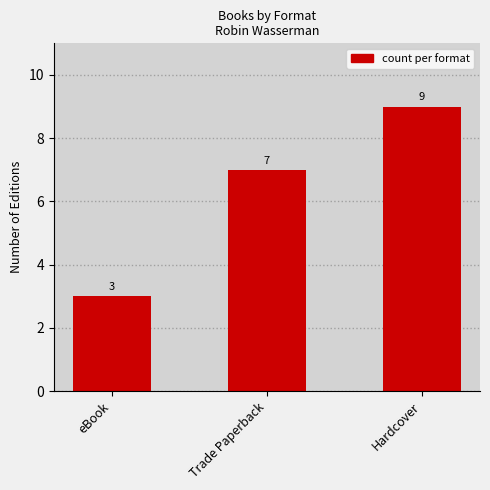

Rank the categories by value from highest to lowest.

Hardcover, Trade Paperback, eBook